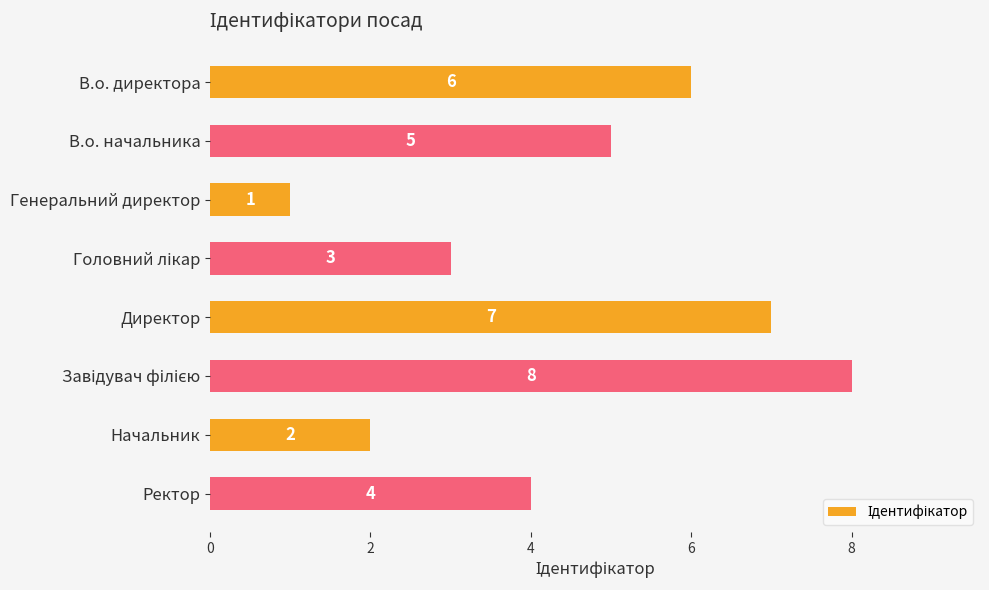

What is the sum of the values at Начальник and Генеральний директор?

3